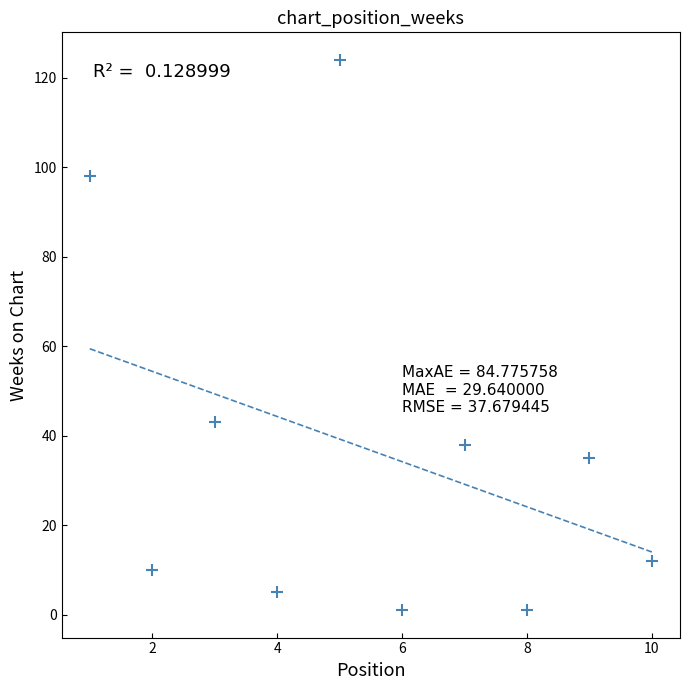

What Y value in the scatter plot is closest to 62?

43